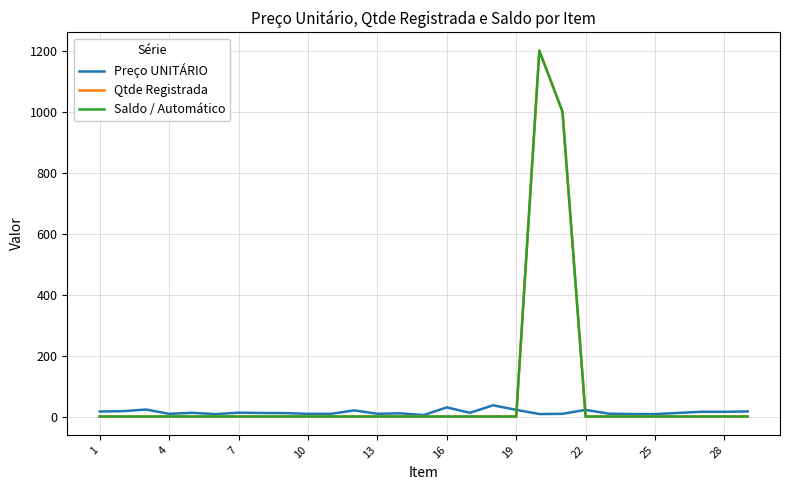

Does the chart display data point markers on the line(s)?

No